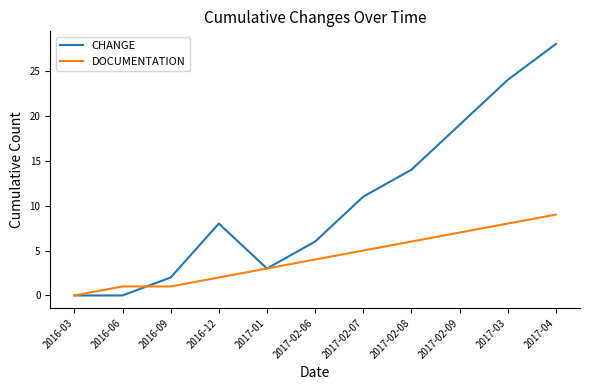

What position from the right is 2017-02-06?

6